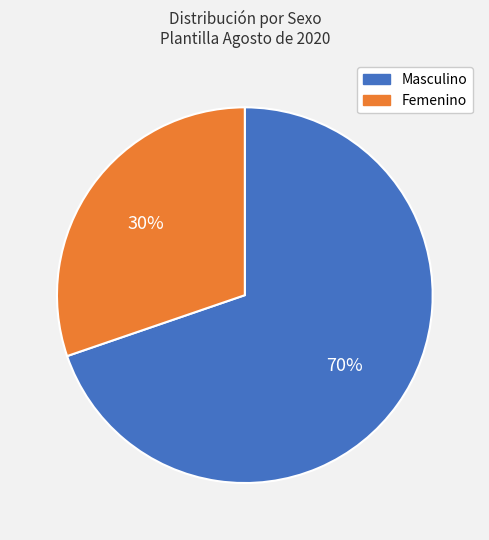

Is there a majority slice in this chart?

Yes